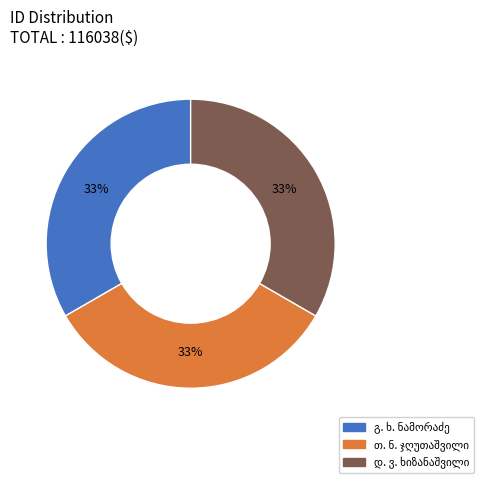

Does any single category account for the majority?

No